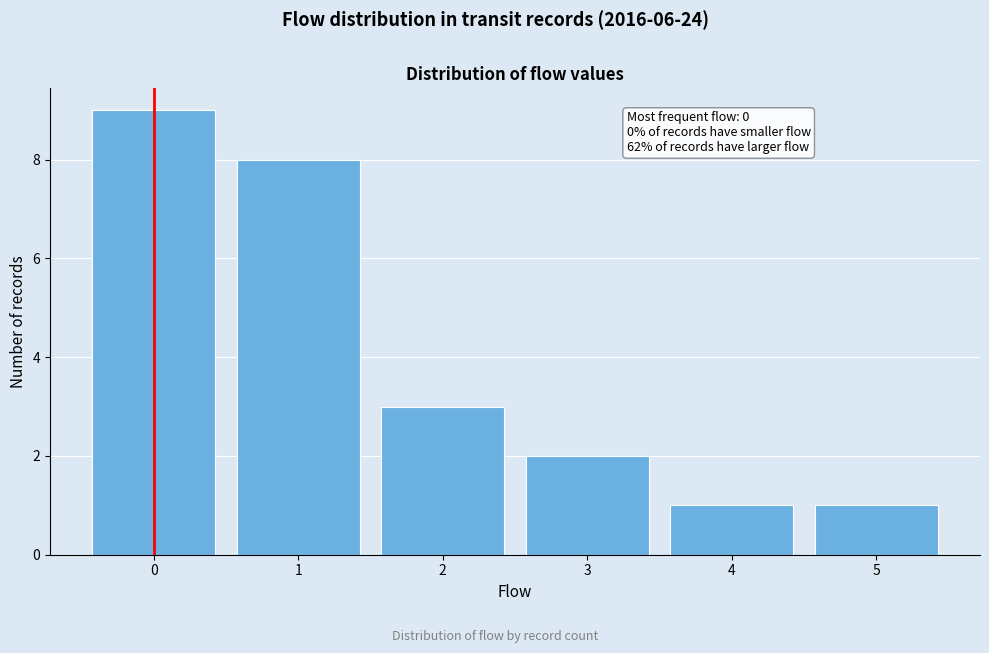

Which range on the x-axis has the tallest bar?

-0.5 to 0.5